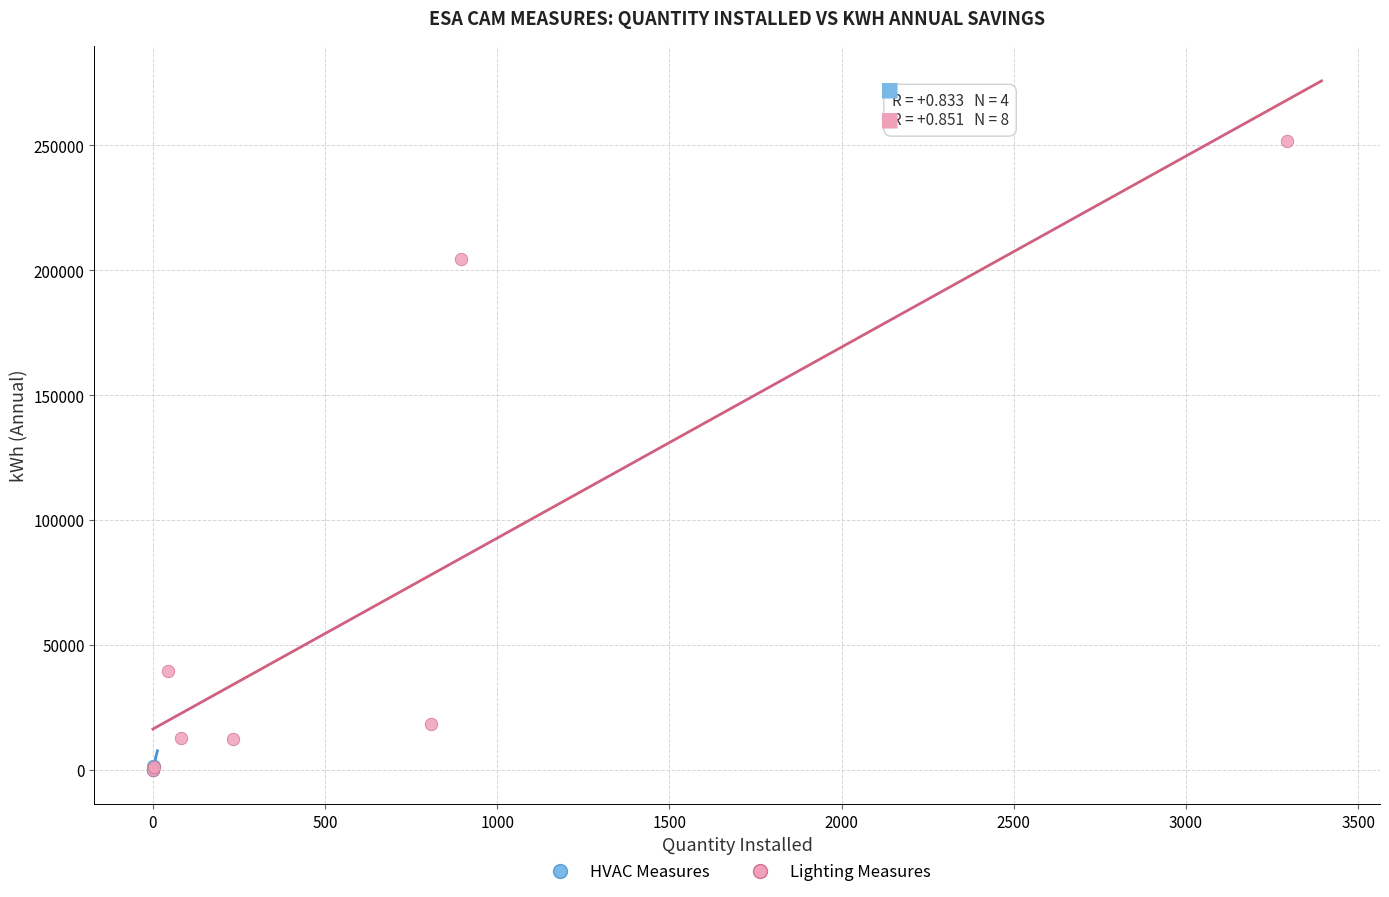

Which series has the largest Y range (max minus min)?

Lighting Measures